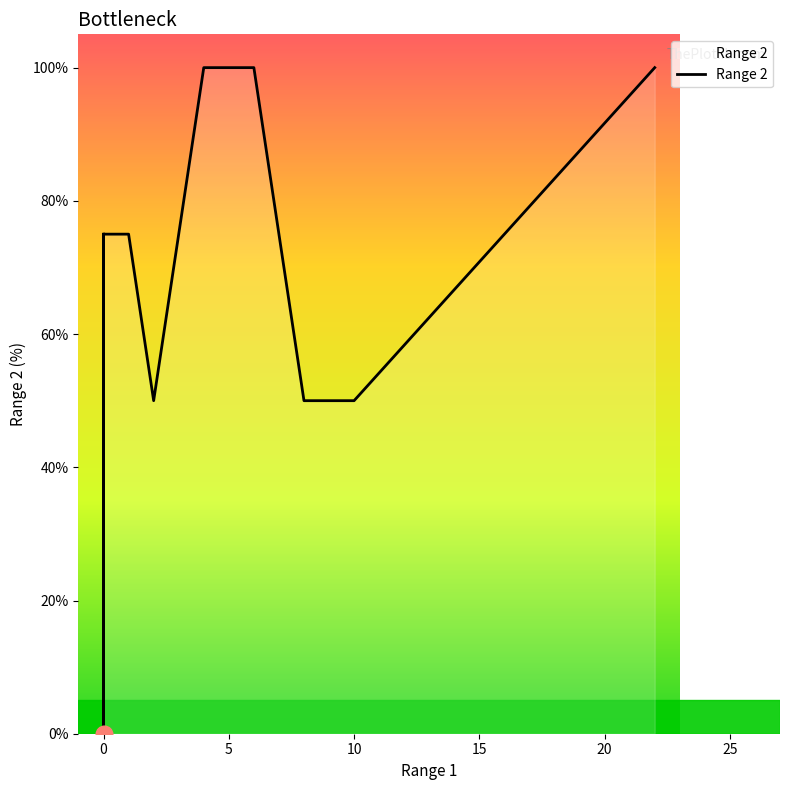

Reading left to right, transcribe all the data shown in this chart.

75	0	75	75	50	100	100	50	50	100